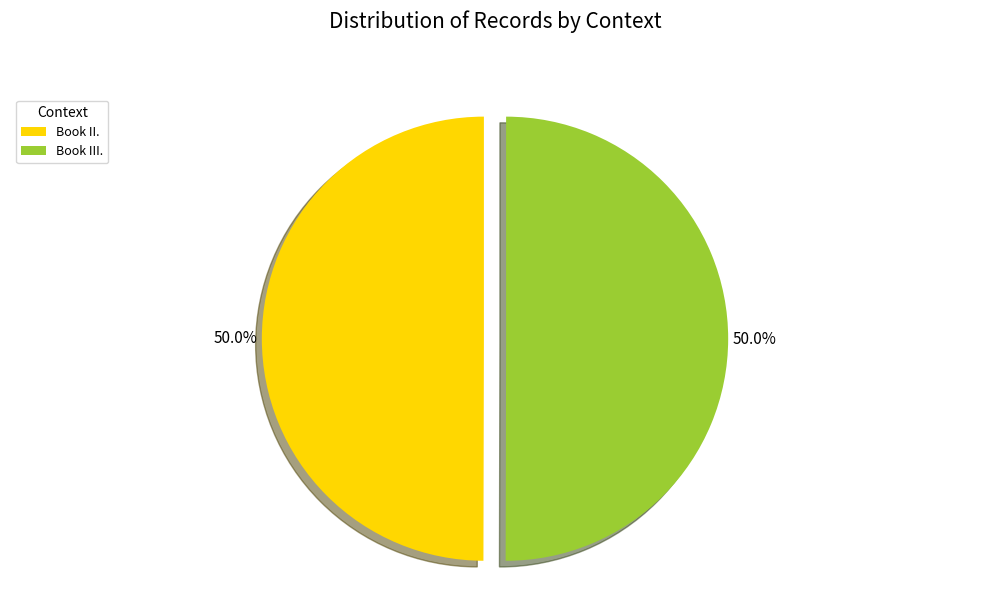

What percentage is the Book III. slice, to the nearest percent?

50%